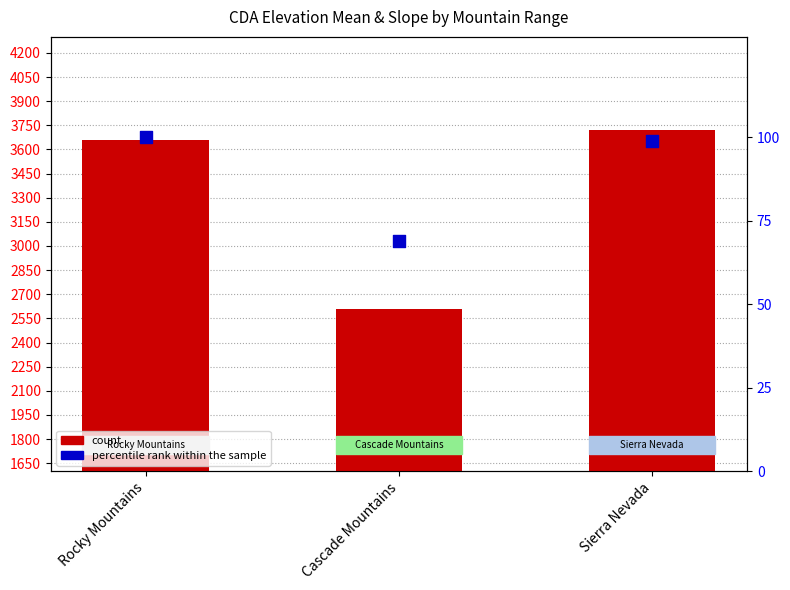

At how many categories does at least one series exceed 1115?

3